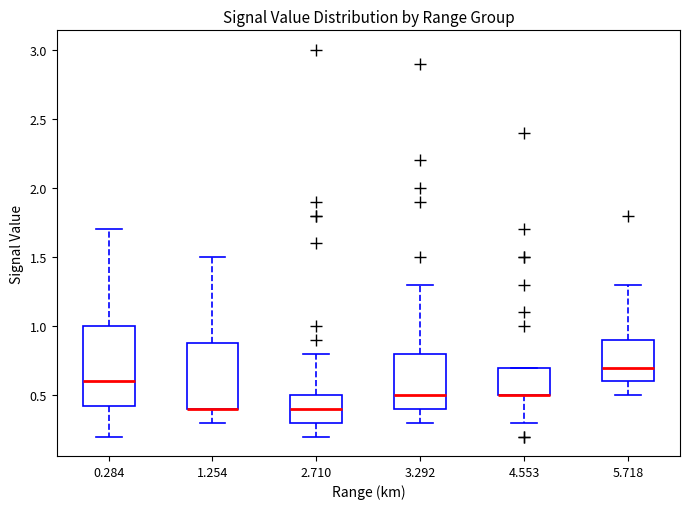

Which box is the tallest, from its lower edge to its upper edge?

0.284